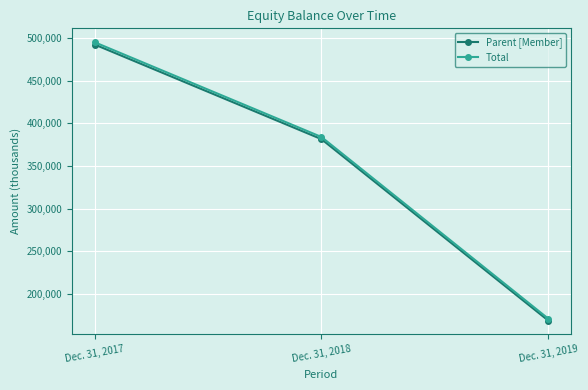

Where does the Total series first go above 384069?

Dec. 31, 2017